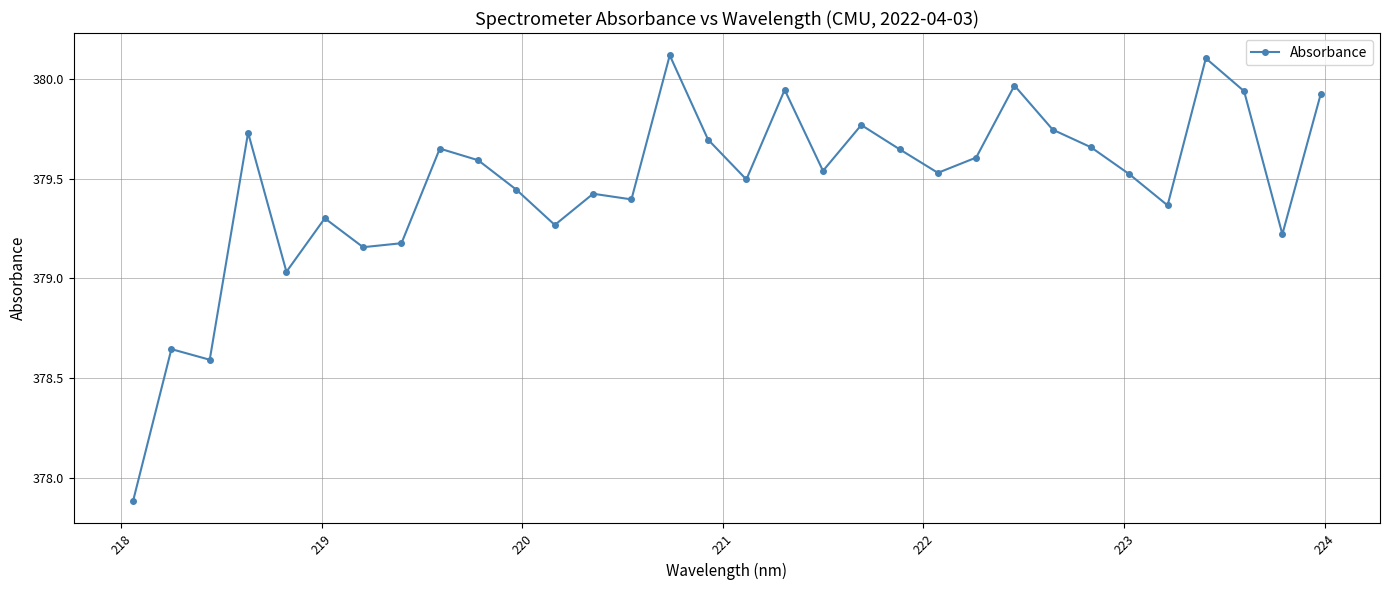

What is the value of the 1st point from the left?

377.9